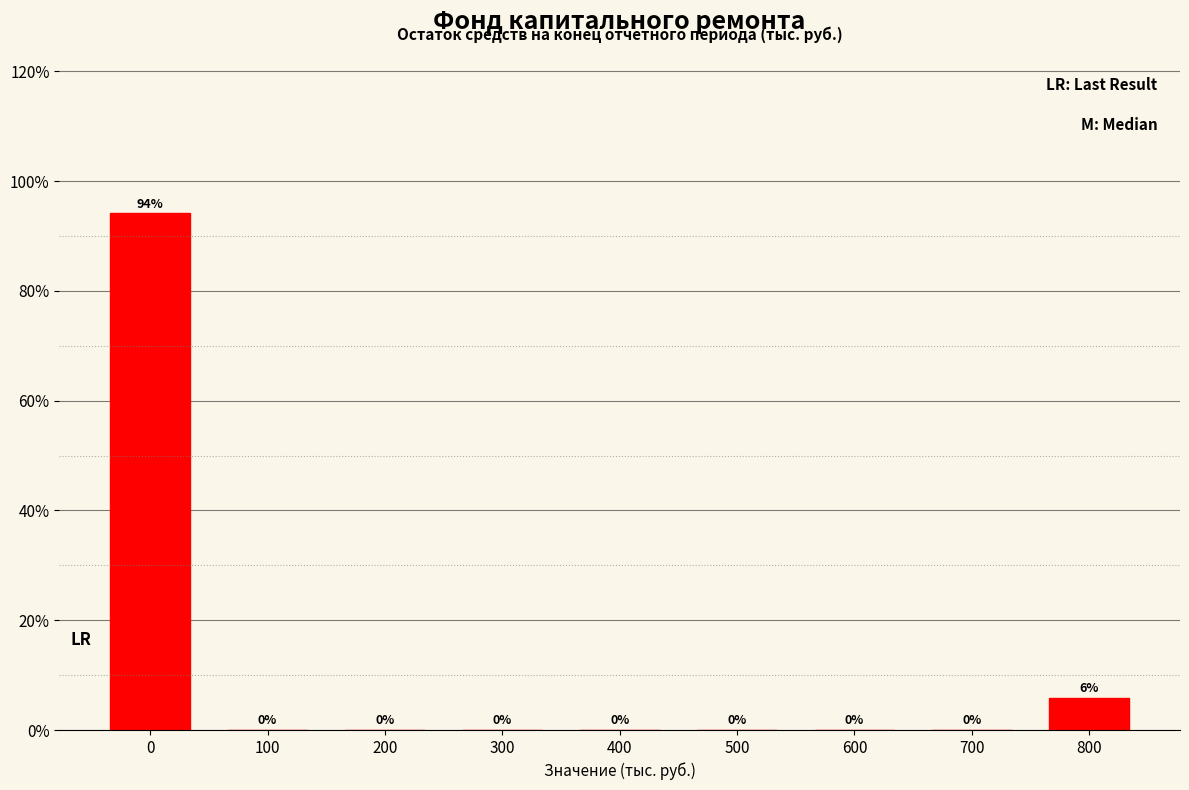

What is the maximum value shown in the chart?

94.1